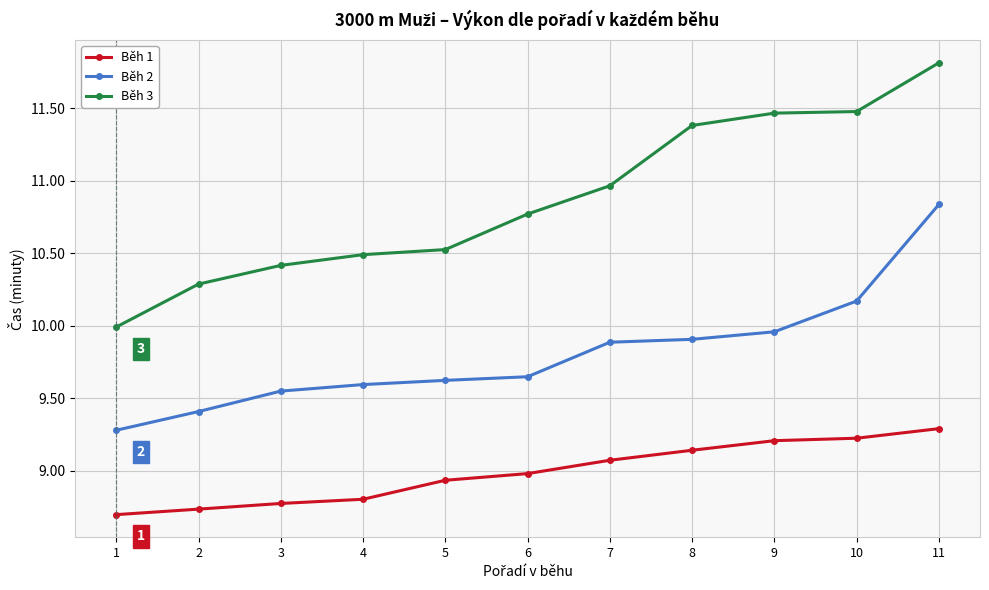

What is the highest value of the Běh 3 series?

11.8